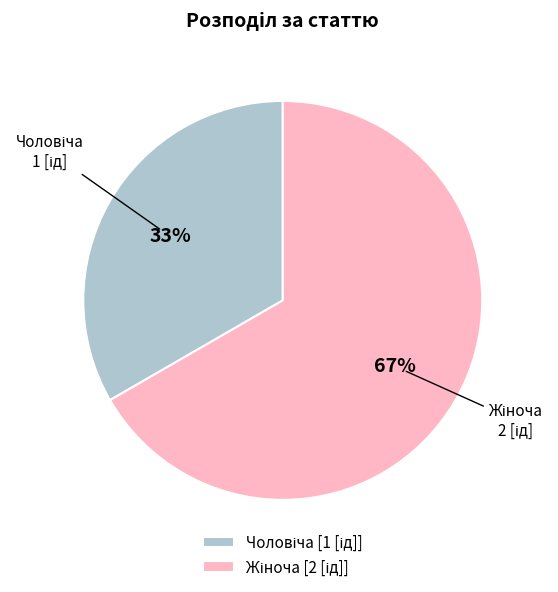

Is there any slice that represents more than half of the pie?

Yes